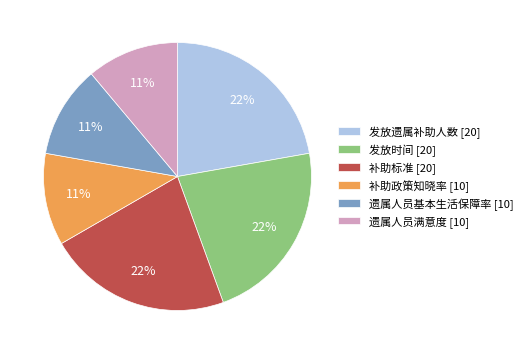

The 遗属人员满意度 slice represents 11% of the pie. True or false?

True